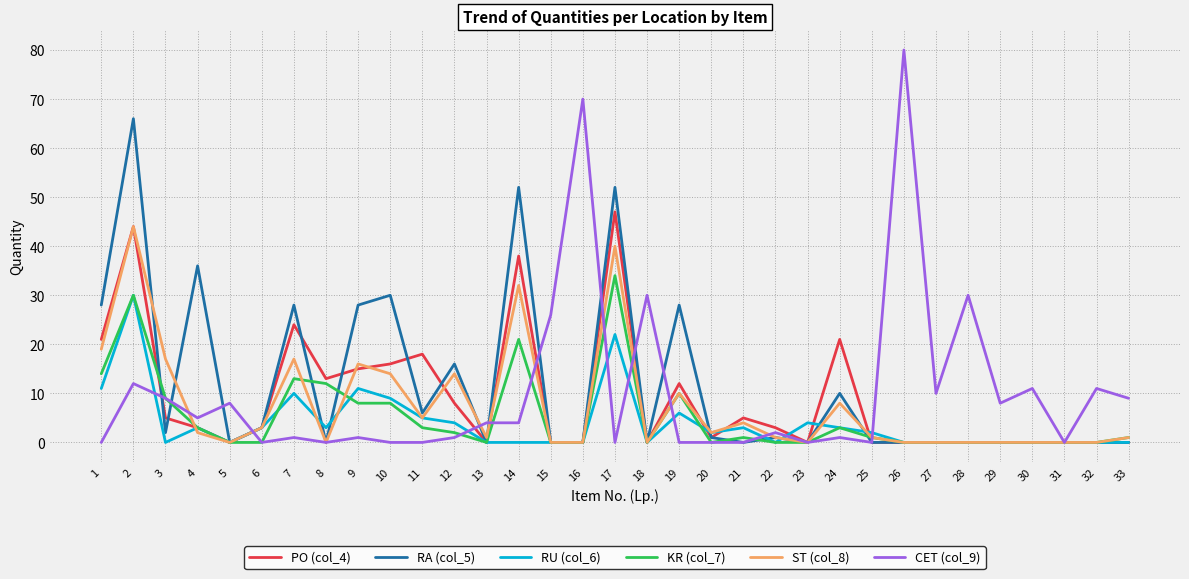

How many lines are shown in the chart?

6